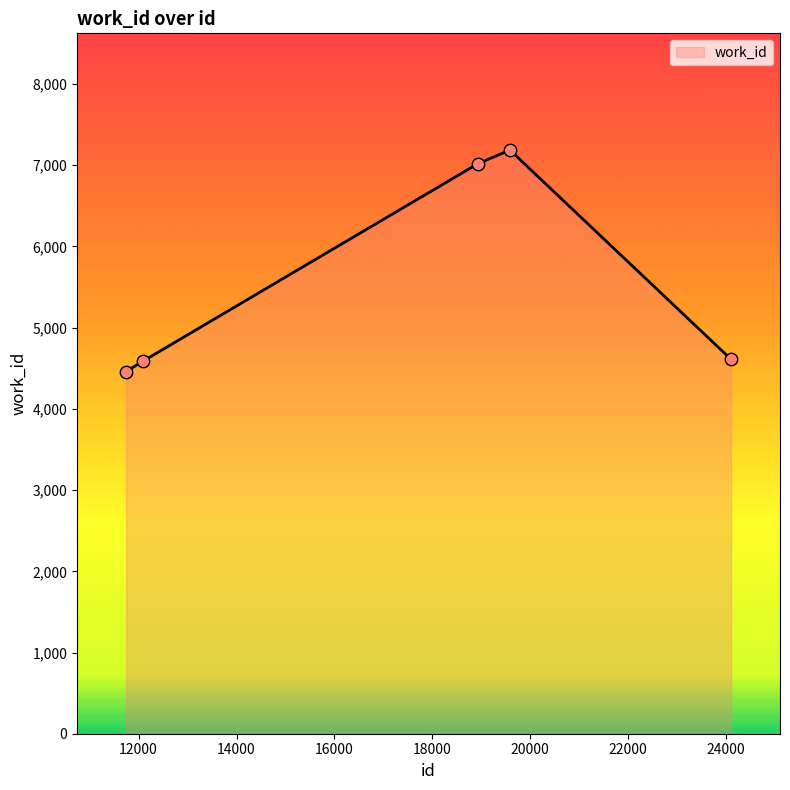

What is the greatest value displayed?

7187